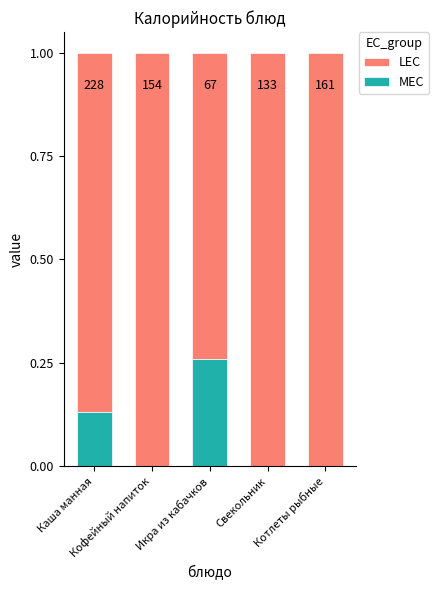

Are the bars horizontal?

No